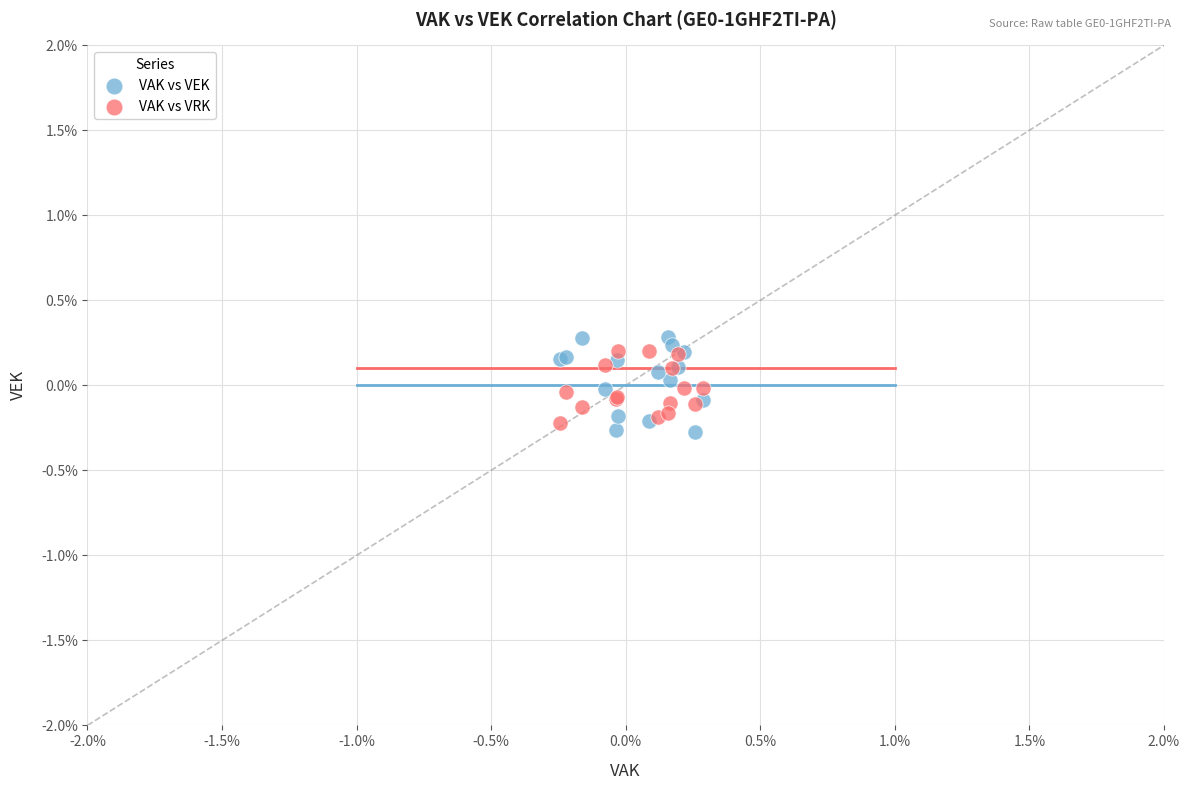

What are all the series names shown in the legend?

VAK vs VEK, VAK vs VRK